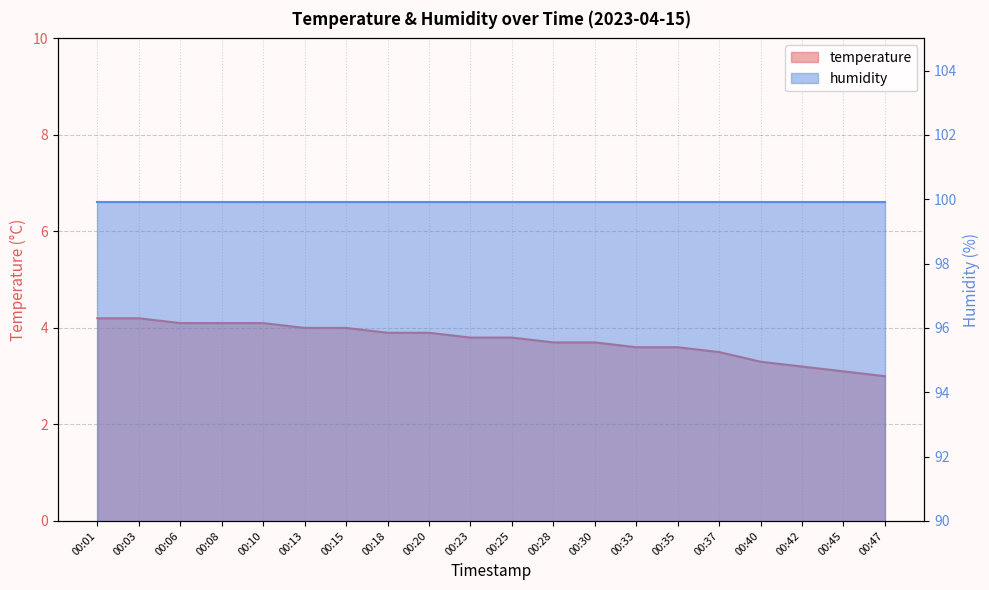

What is the value of the 6th point from the left?

4.0